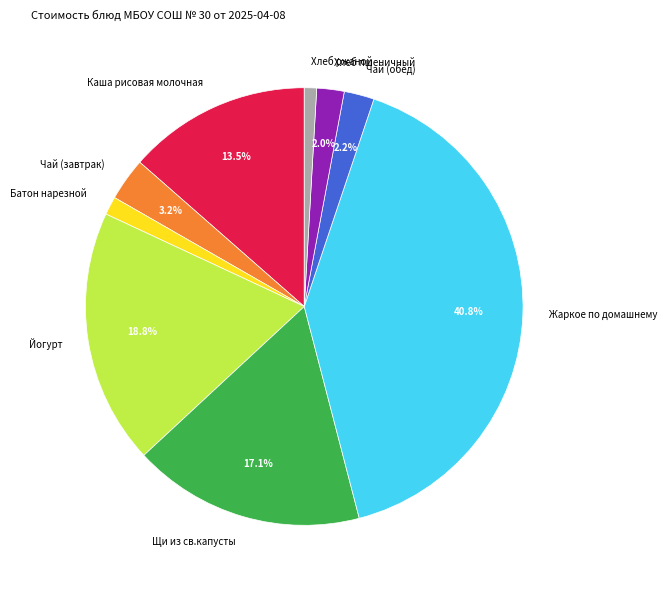

Is there any slice that represents more than half of the pie?

No